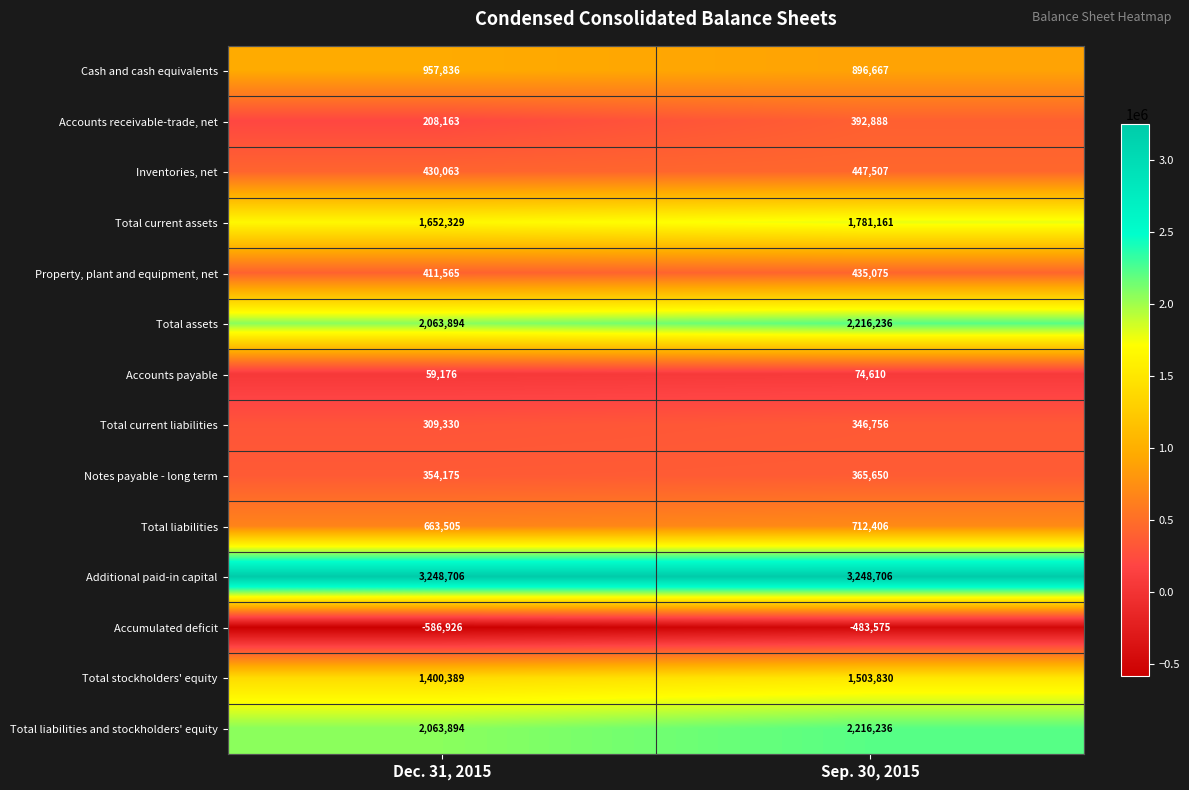

What is the spread (max minus min) of values at Dec. 31, 2015?

3835632